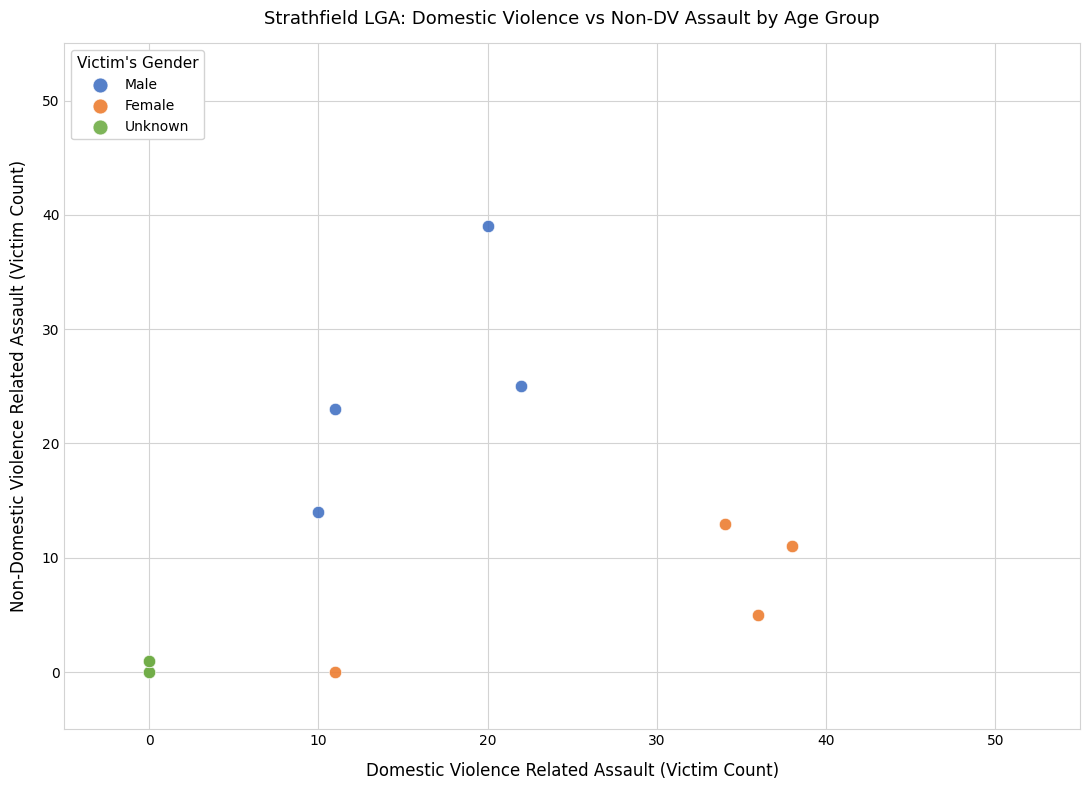

Which series has the largest Y range (max minus min)?

Male